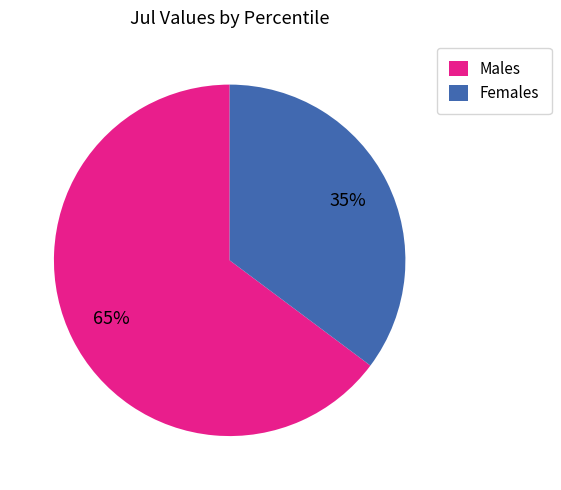

The Males slice represents 51% of the pie. True or false?

False